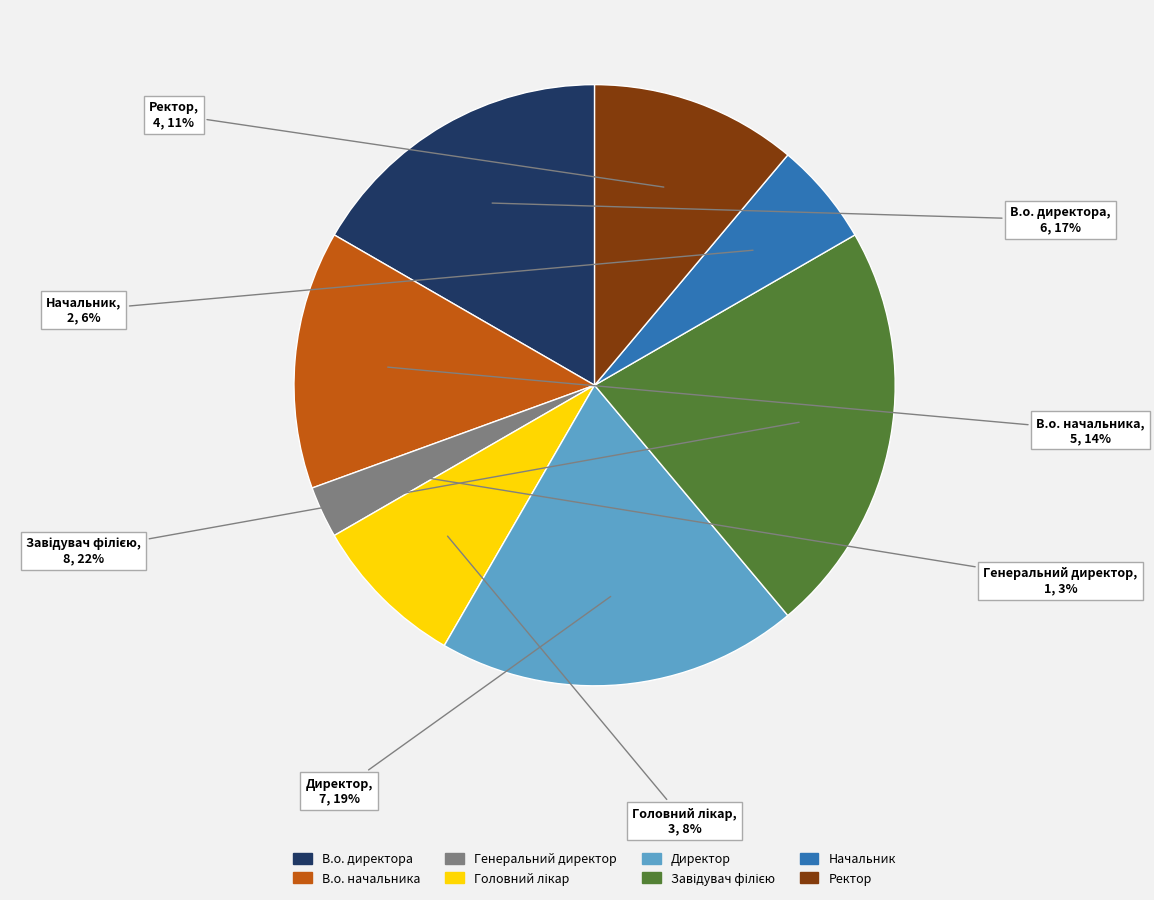

Combined, do Директор and В.о. директора account for over 50%?

No